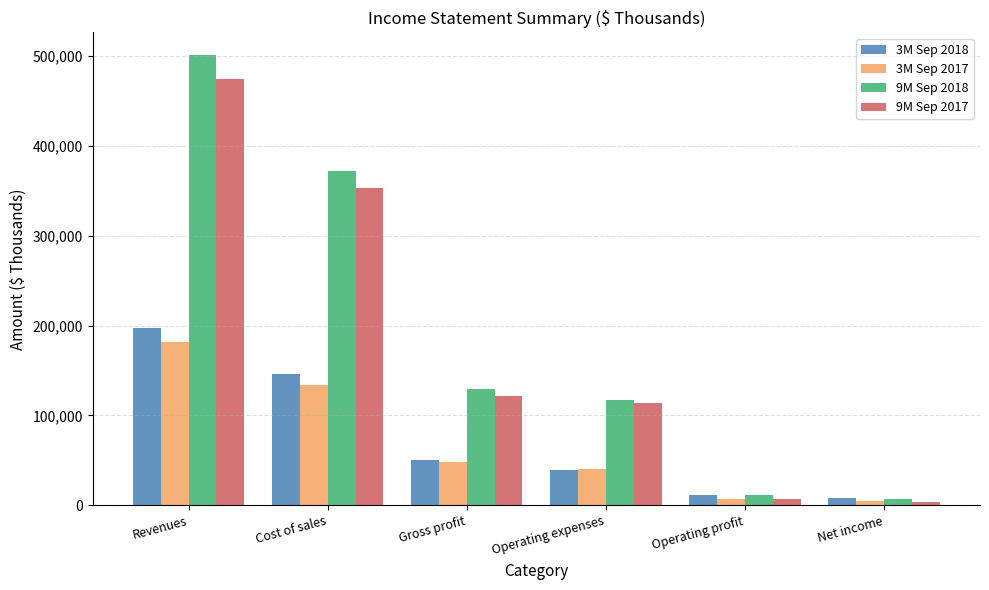

How many series are shown in this chart?

4